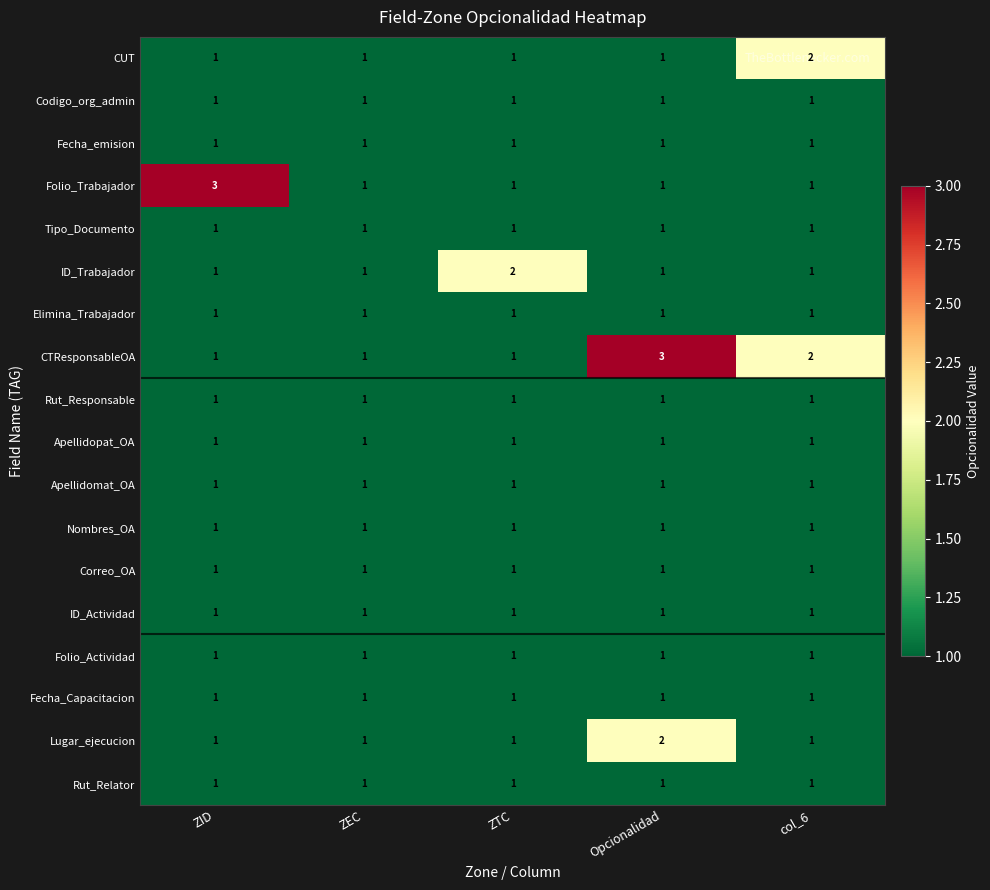

What is the greatest value displayed?

3